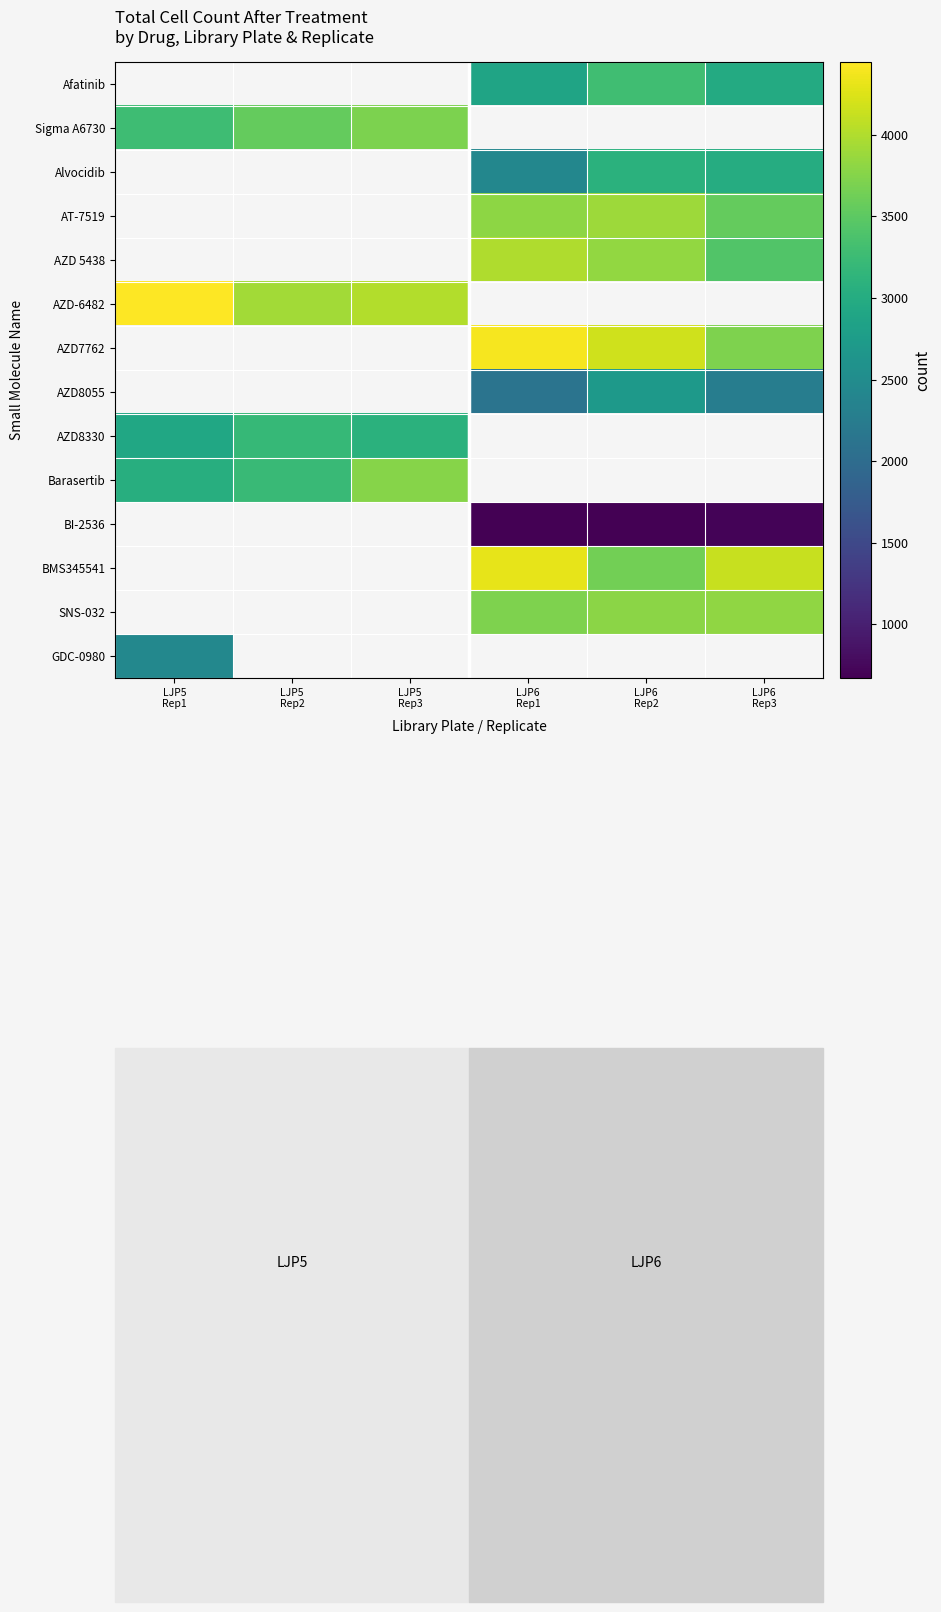

What value does the AZD8055 series have at LJP6 Rep2?

2717.0